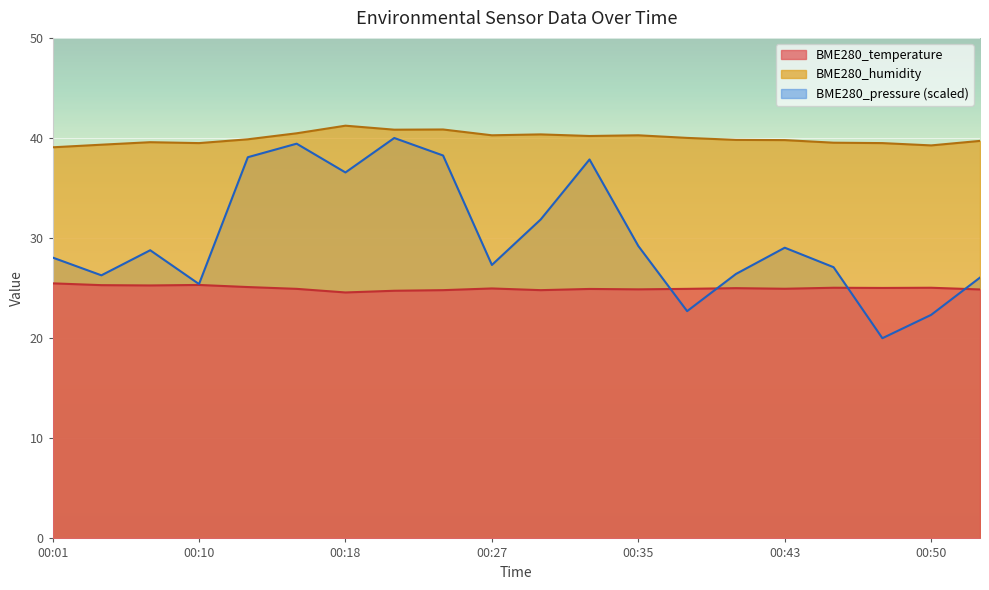

List the series in order of their peak value, highest first.

BME280_humidity, BME280_pressure (scaled), BME280_temperature